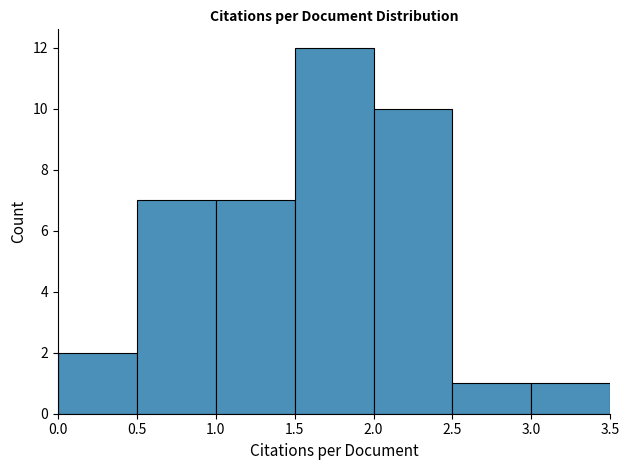

Which range on the x-axis has the tallest bar?

1.5 to 2.0